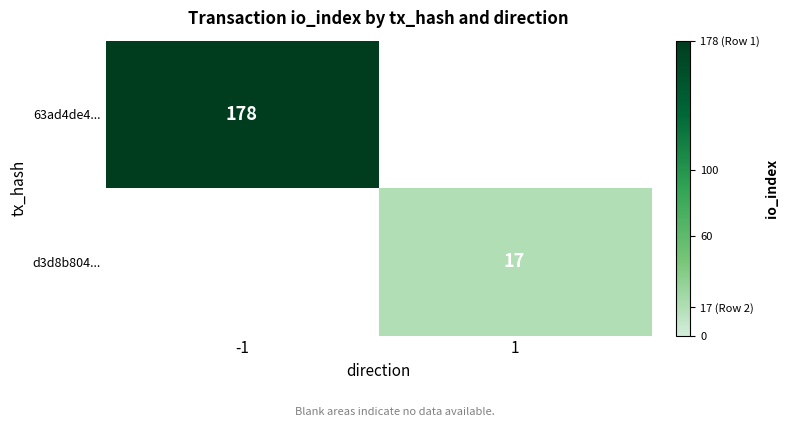

Is it true that 63ad4de4... equals 178 at -1?

True